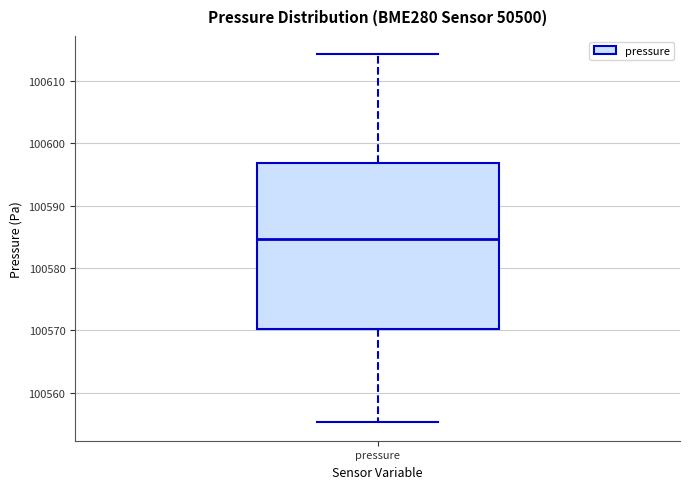

Transcribe this box plot: give where the median line is, the range the box spans, and where the two whiskers end, as read against the y-axis. The values are not printed on the chart, so give them approximately, as read against the axis.

median 100585, box 100570 to 100597, whiskers 100555 to 100614